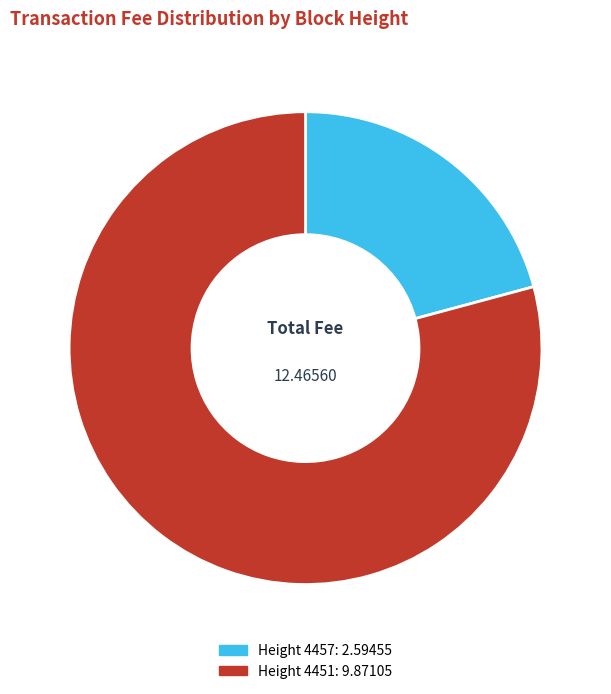

Does any single category account for the majority?

Yes